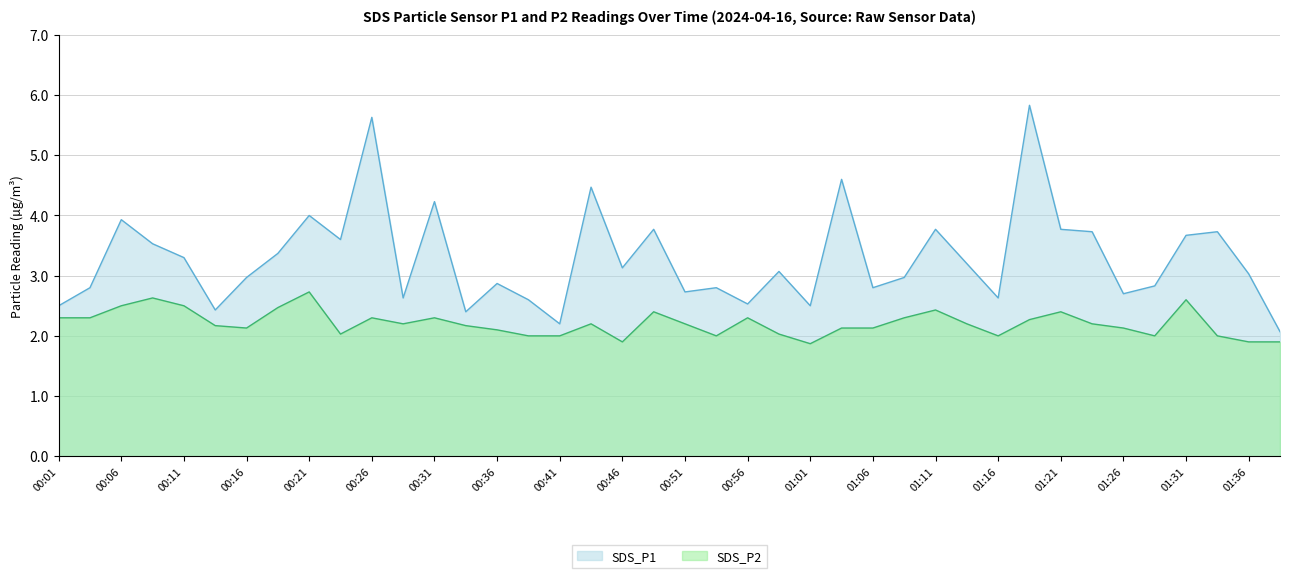

True or false: SDS_P2 and SDS_P1 cross at least once.

False